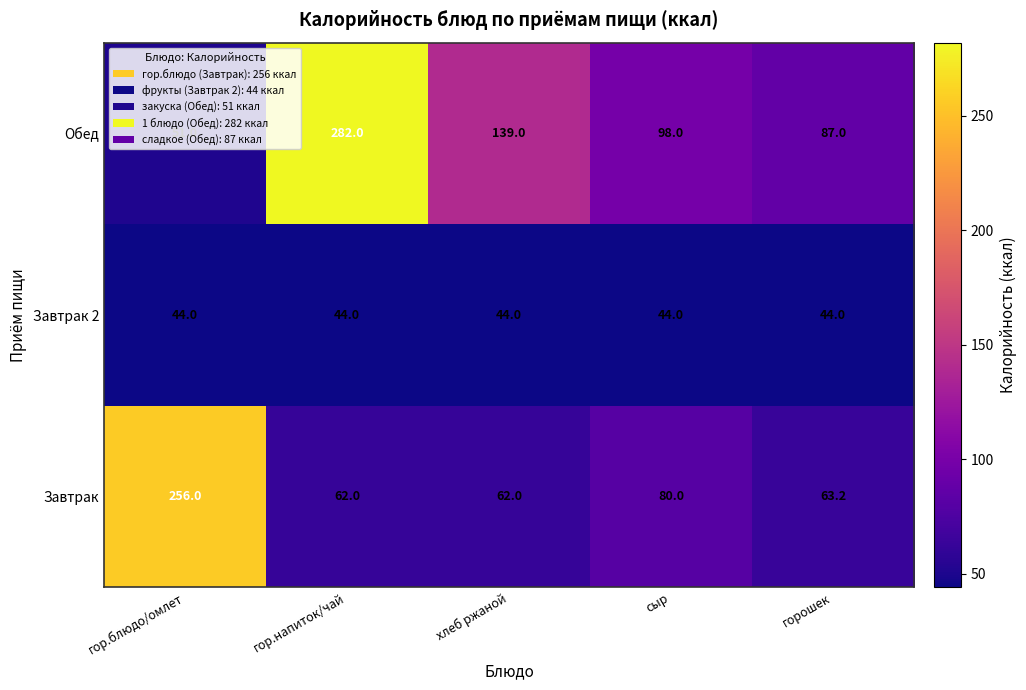

True or false: Завтрак has a value of 28.1 at хлеб ржаной.

False